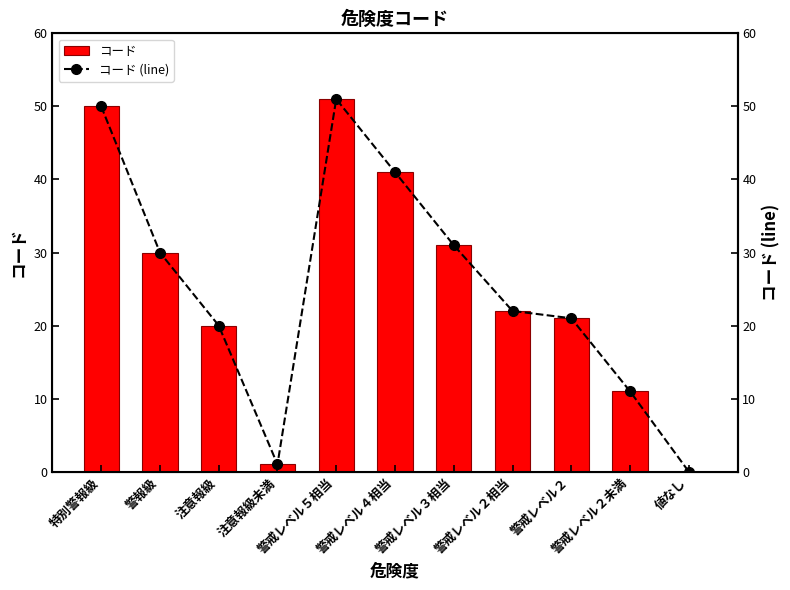

How many values in the コード (line) series exceed 22?

5